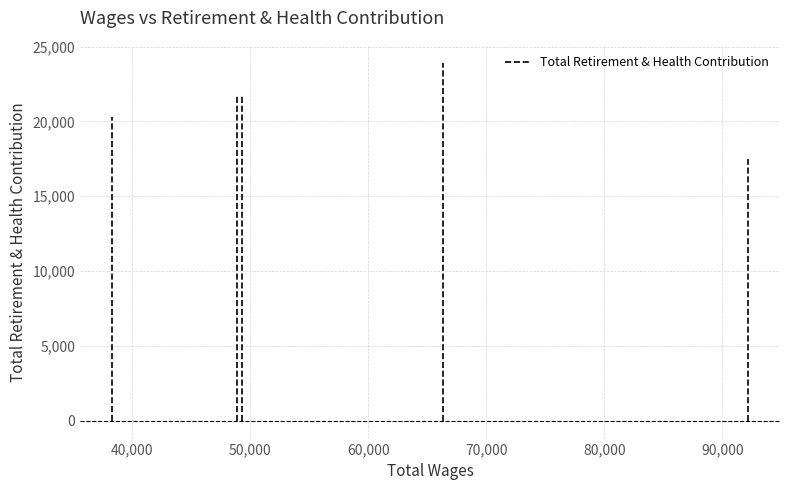

Rank the categories by Total Wages value from lowest to highest.

Typist Clerk Interm, Special Progs Activities Asst., Staff Asst Sr, Staff Assistant, Professional Expert